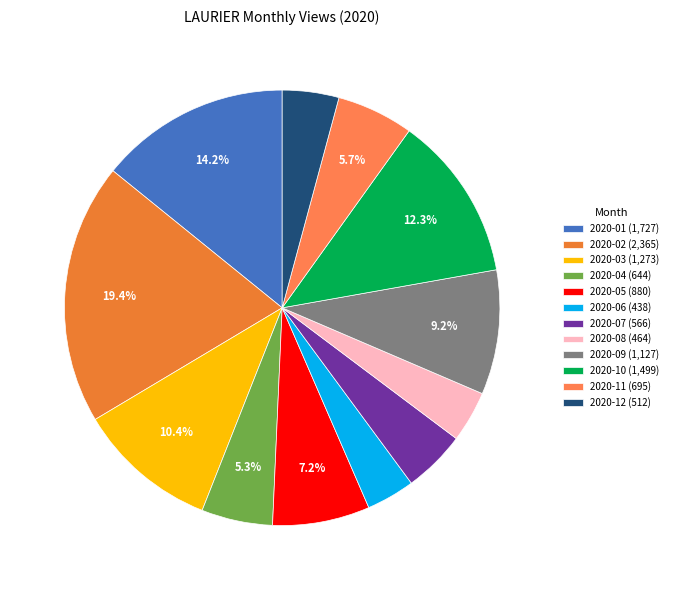

The 2020-06 slice represents 4% of the pie. True or false?

True